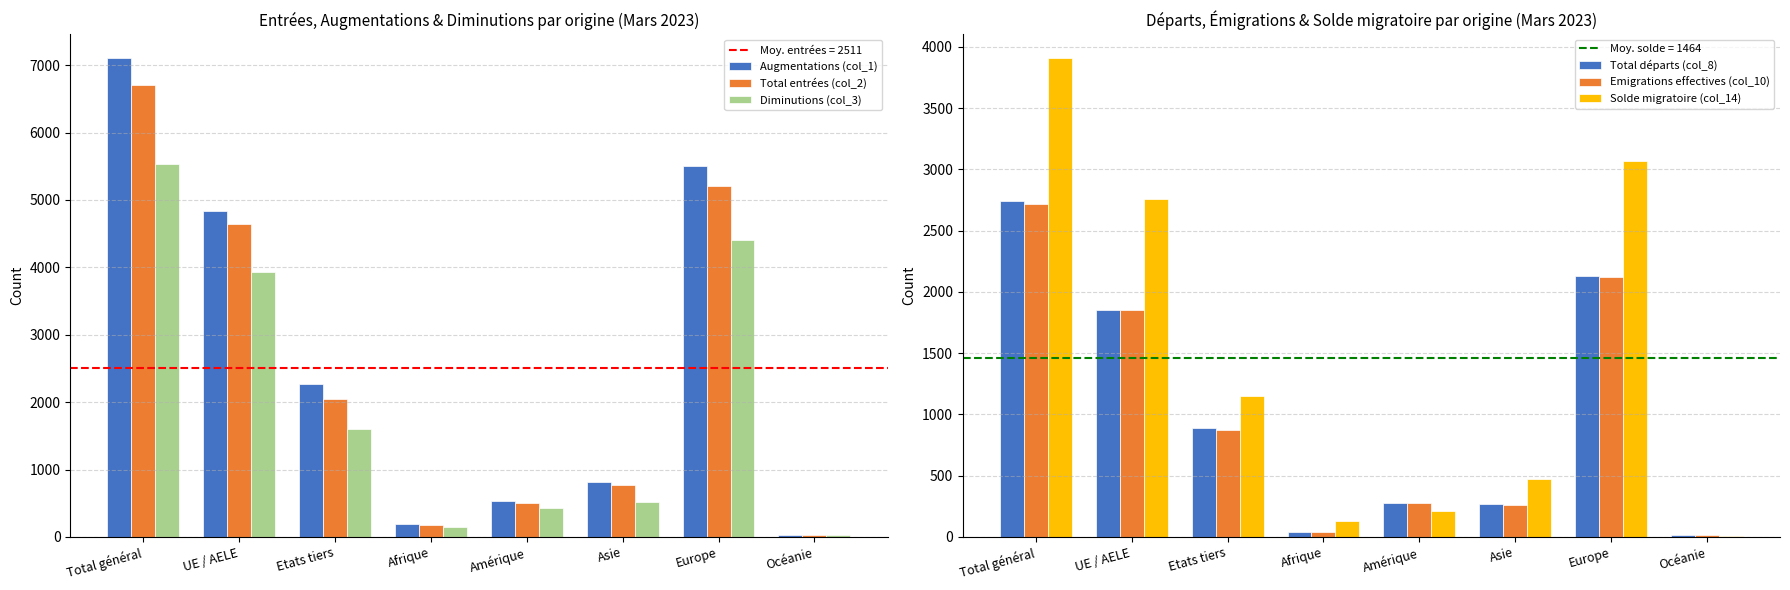

At how many categories does at least one series exceed 594?

5